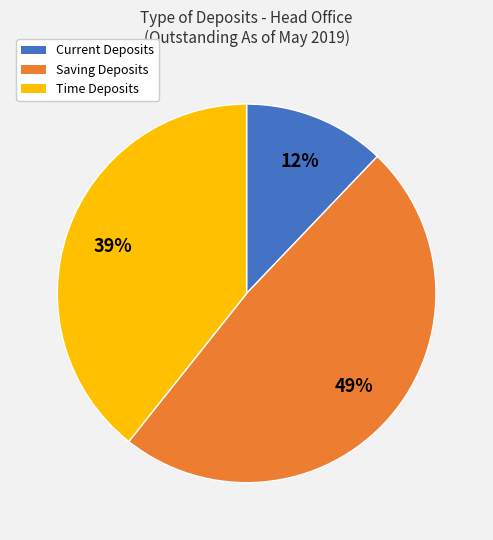

Does any single category account for the majority?

No